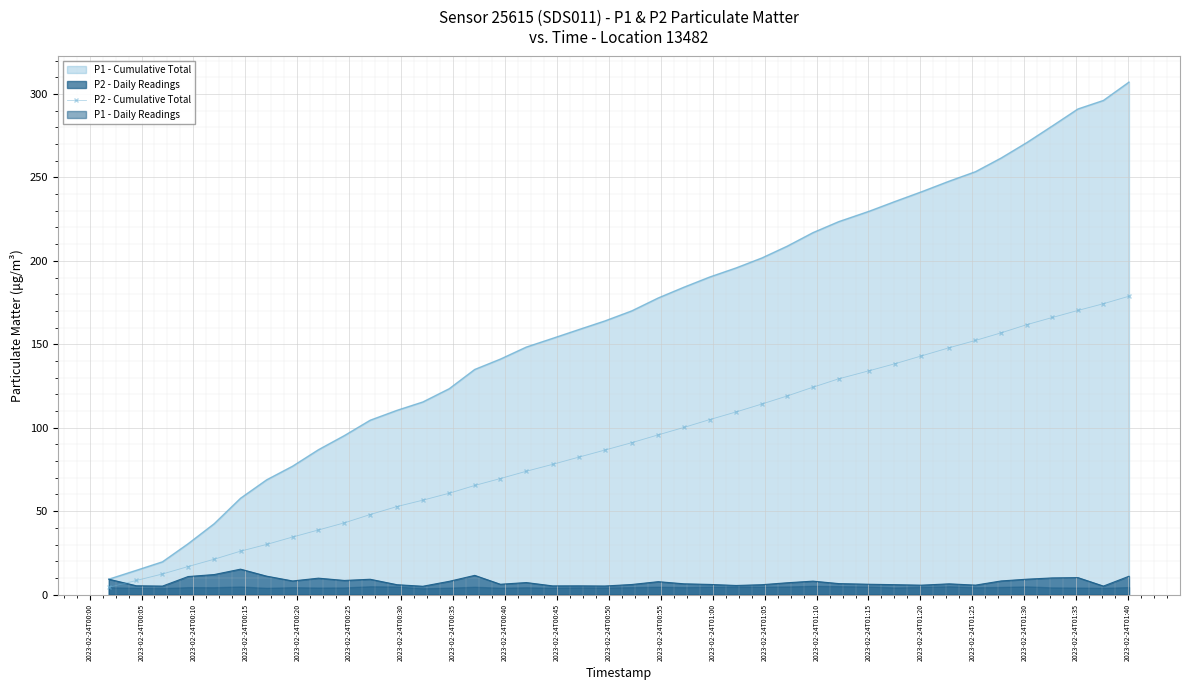

Count the number of values greater than 91.

20